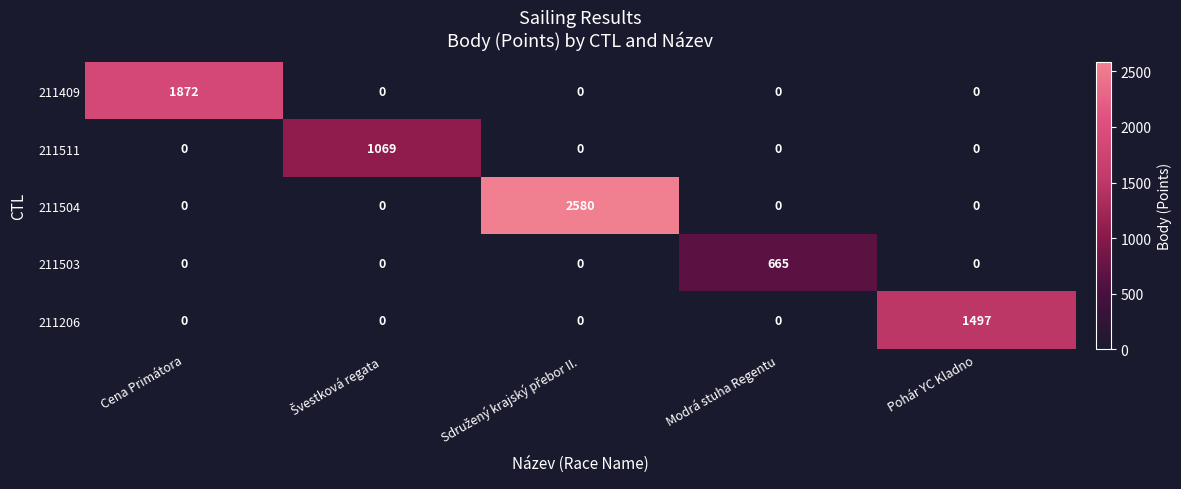

Is it true that 211409 equals -1008 at Modrá stuha Regentu?

False